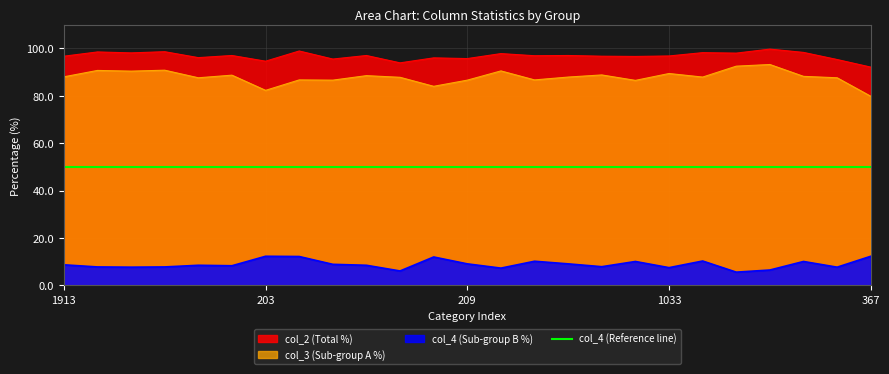

How many data points in col_3 are above 87?

17